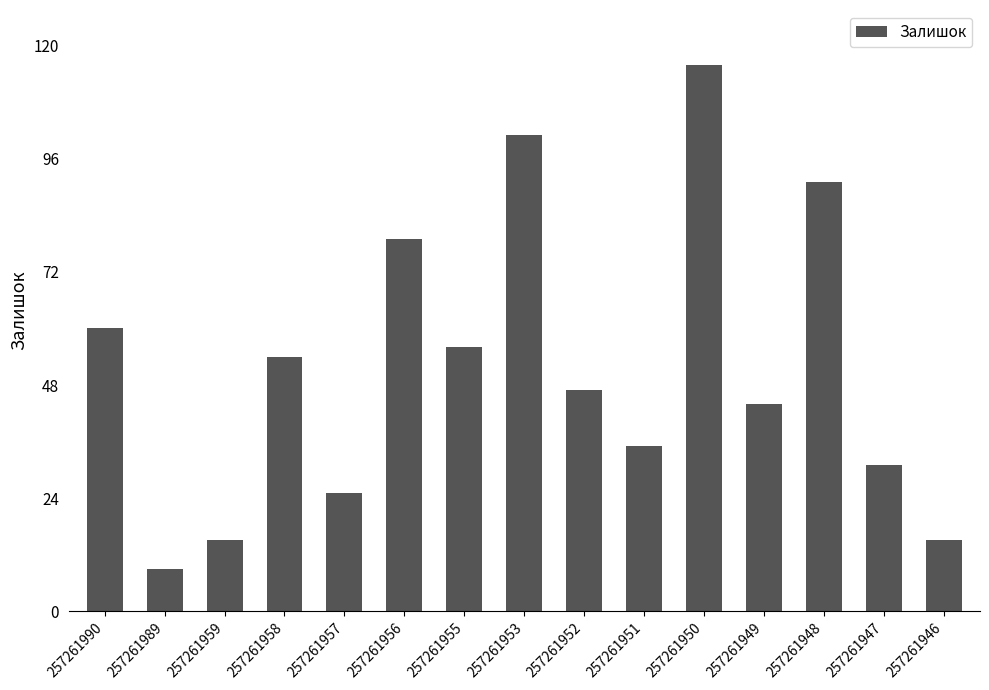

Reading right to left, extract all data points from this chart.

257261946=15	257261947=31	257261948=91	257261949=44	257261950=116	257261951=35	257261952=47	257261953=101	257261955=56	257261956=79	257261957=25	257261958=54	257261959=15	257261989=9	257261990=60